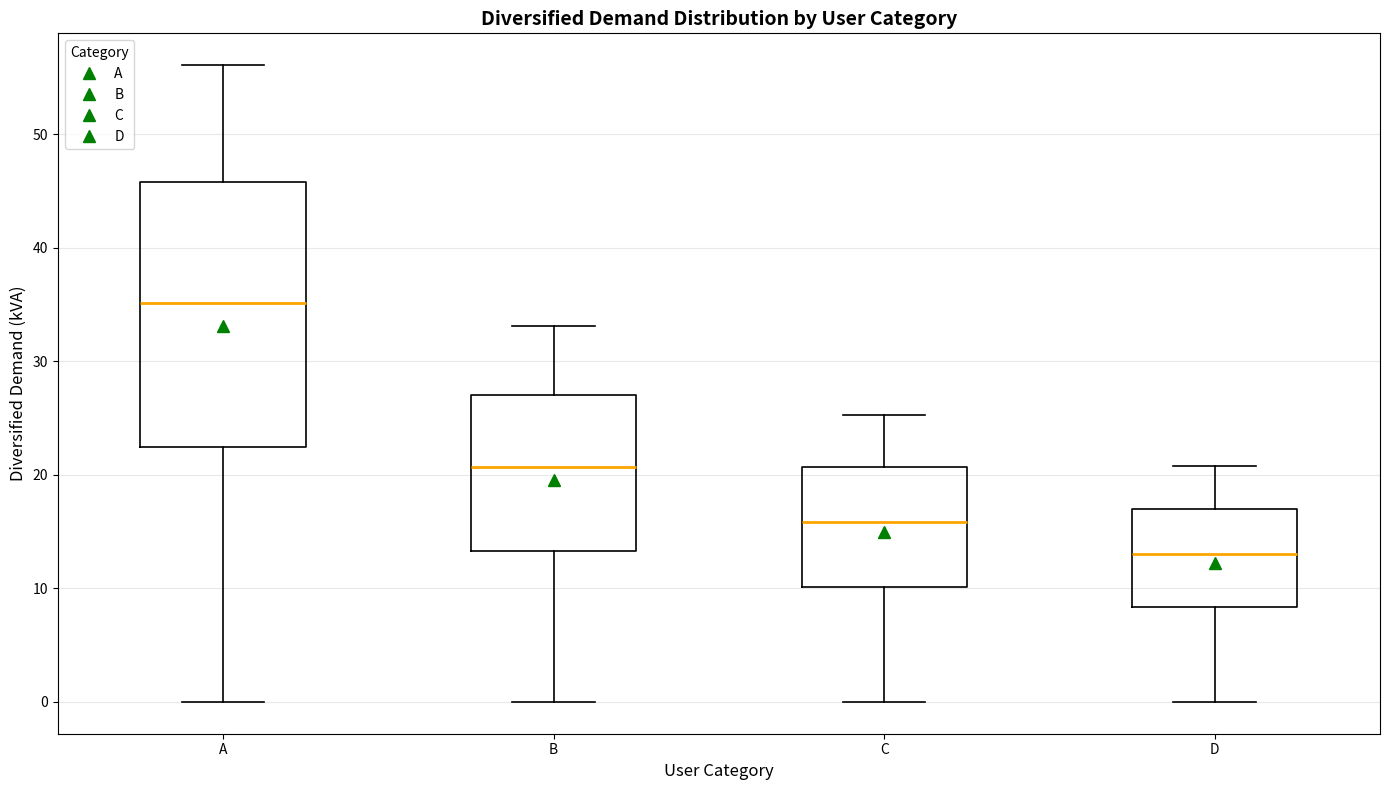

Which box is the tallest, from its lower edge to its upper edge?

A